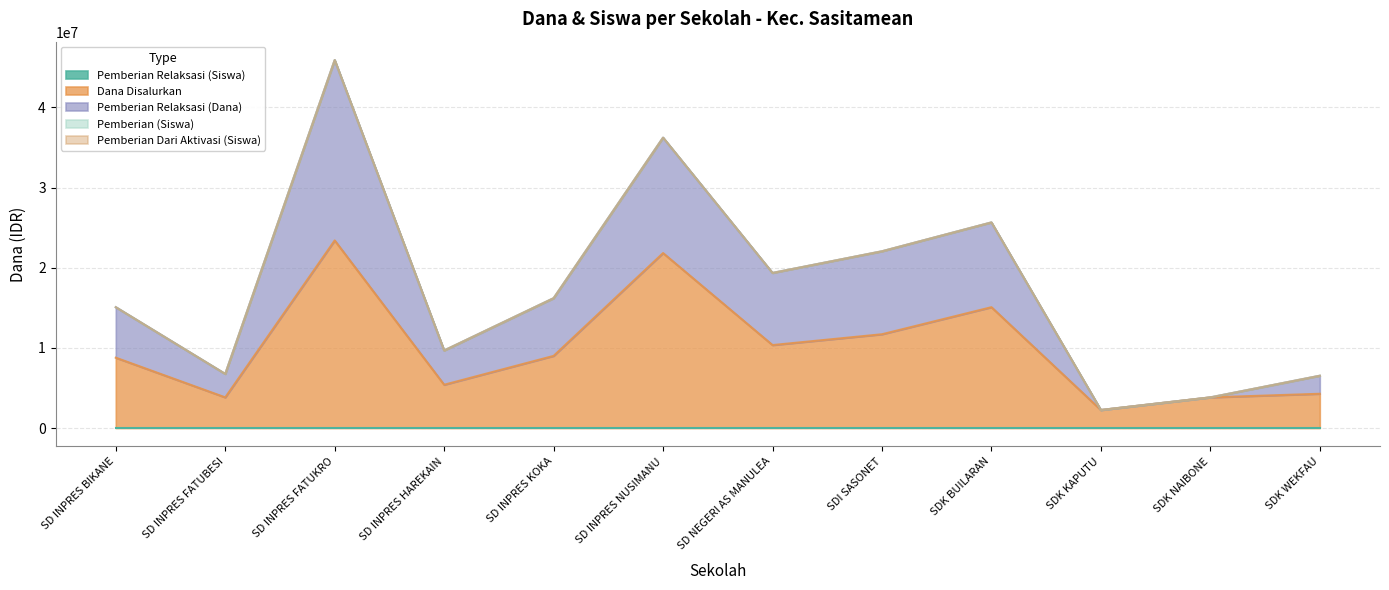

In Dana Disalurkan, how many points are higher than both neighbors (excluding endpoints)?

3